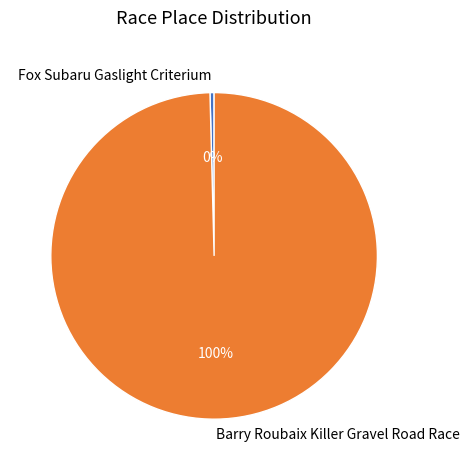

How many segments does this pie chart have?

2